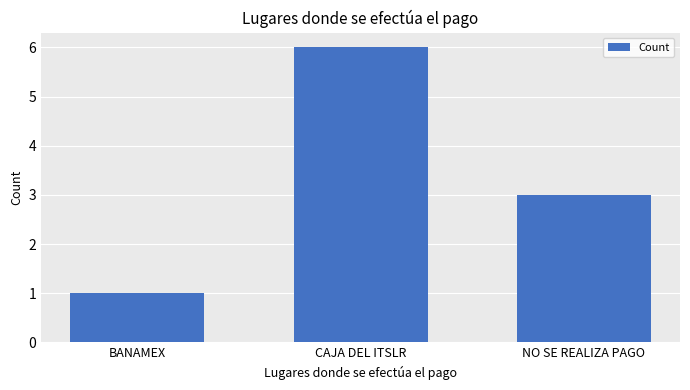

What is the difference between the values at NO SE REALIZA PAGO and BANAMEX?

2